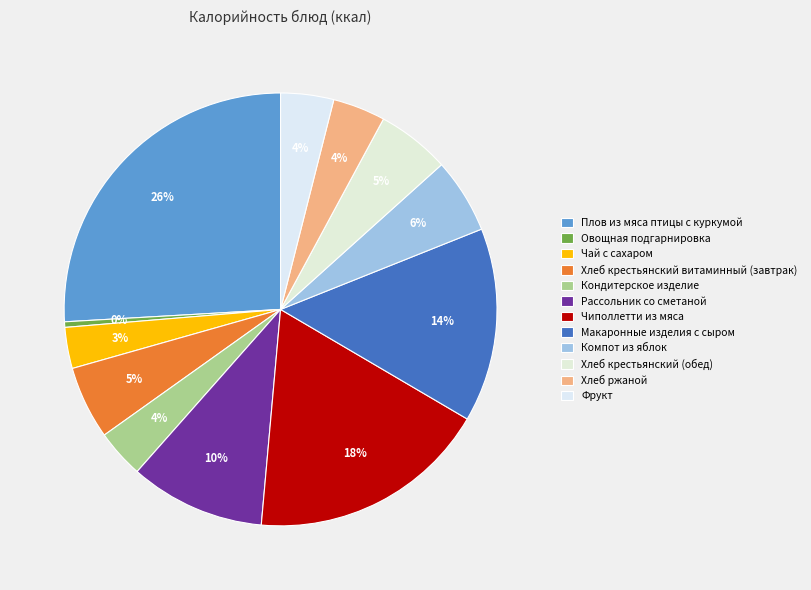

To the nearest percent, what percentage of the pie is Хлеб крестьянский витаминный (завтрак)?

5%